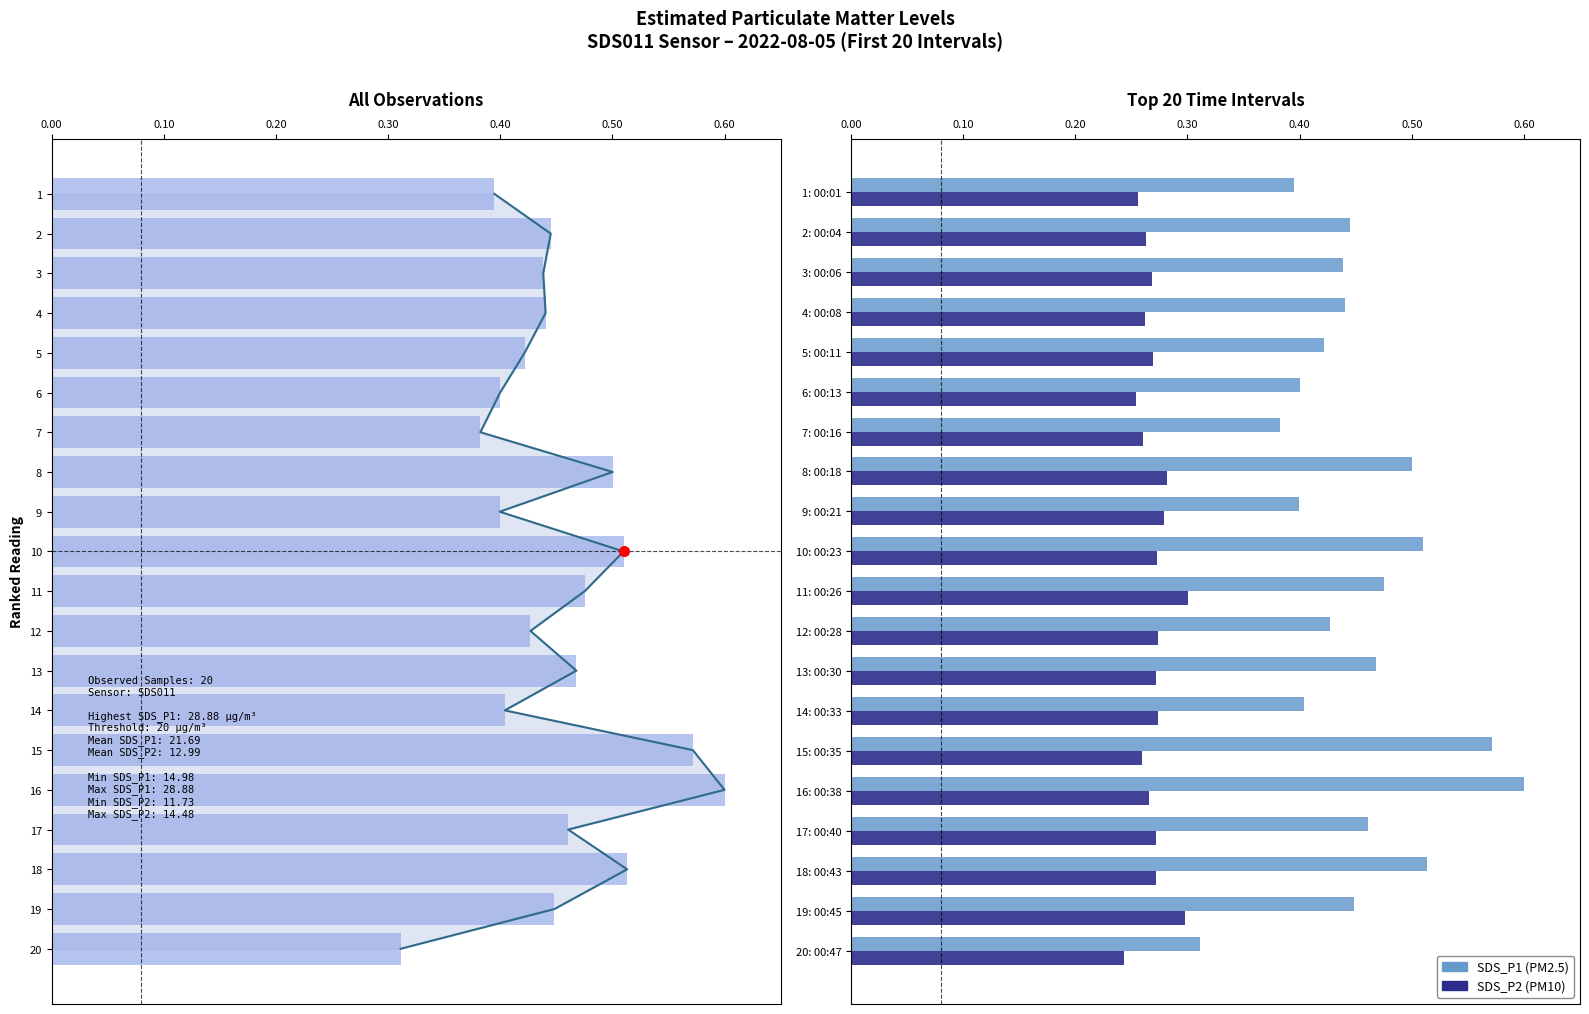

Which series changed the most between 0.00 and 11?

SDS_P1